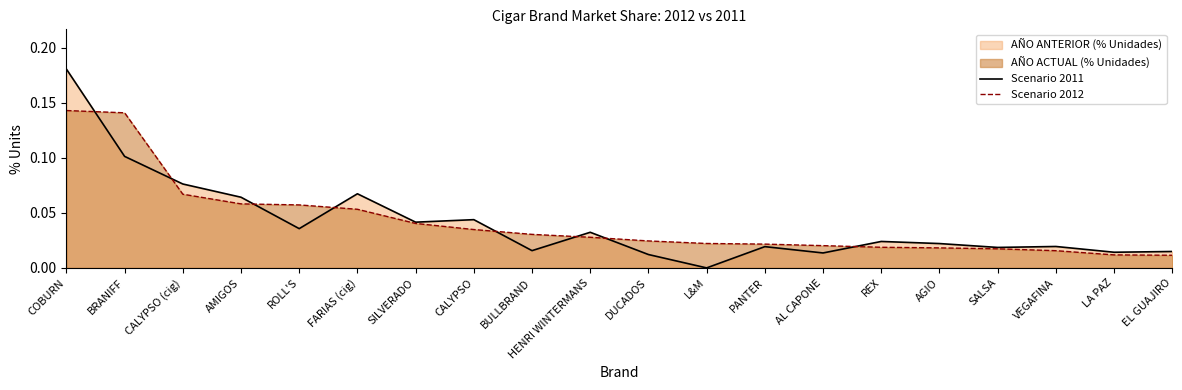

Which label corresponds to the smallest value in the chart?

L&M